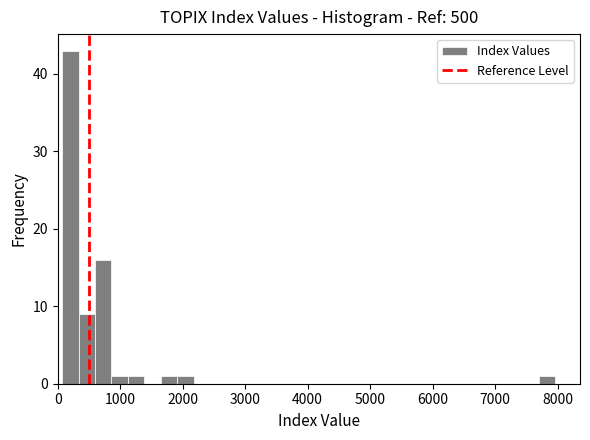

Around what value on the x-axis is the tallest bar? Give the approximate position of its centre, as read against the axis.

200